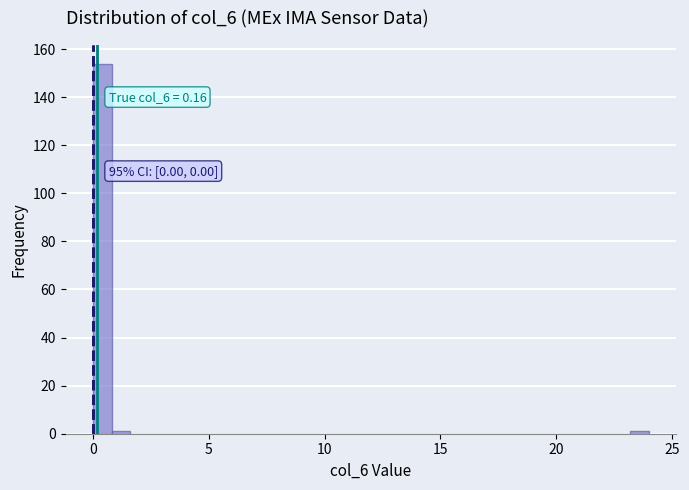

Around what value on the x-axis is the tallest bar? Give the approximate position of its centre, as read against the axis.

0.5